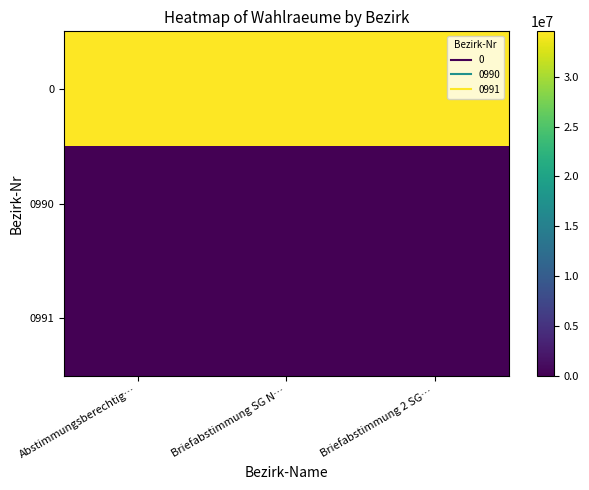

How many distinct data groups are displayed?

3